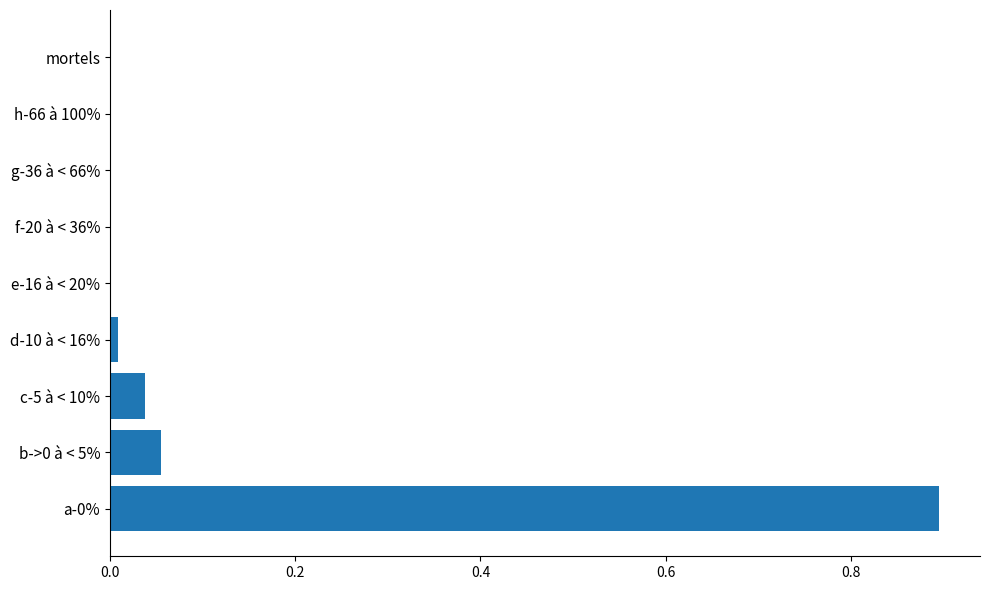

Is it true that the value at g-36 à < 66% is 0.0?

True